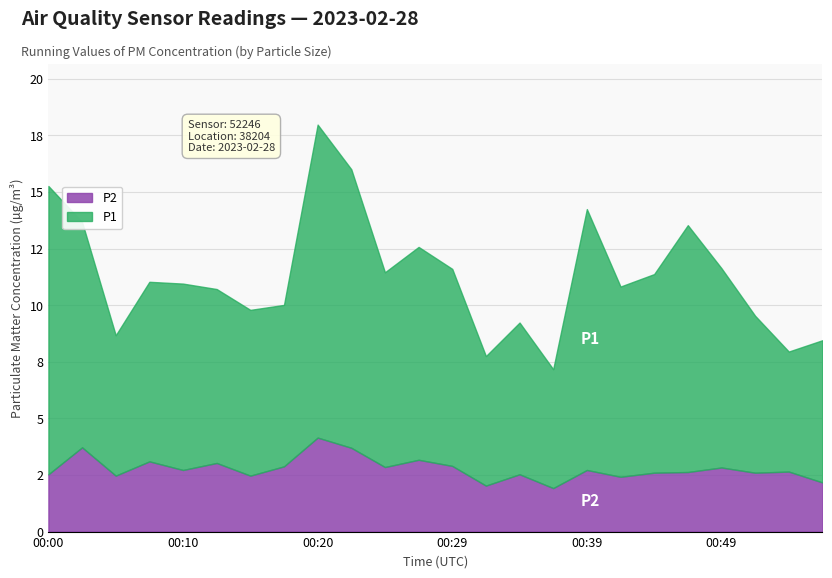

Rank the categories by P1 value from lowest to highest.

00:37, 00:54, 00:32, 00:05, 00:56, 00:34, 00:51, 00:17, 00:15, 00:12, 00:07, 00:10, 00:42, 00:24, 00:29, 00:44, 00:49, 00:27, 00:02, 00:46, 00:39, 00:22, 00:00, 00:20